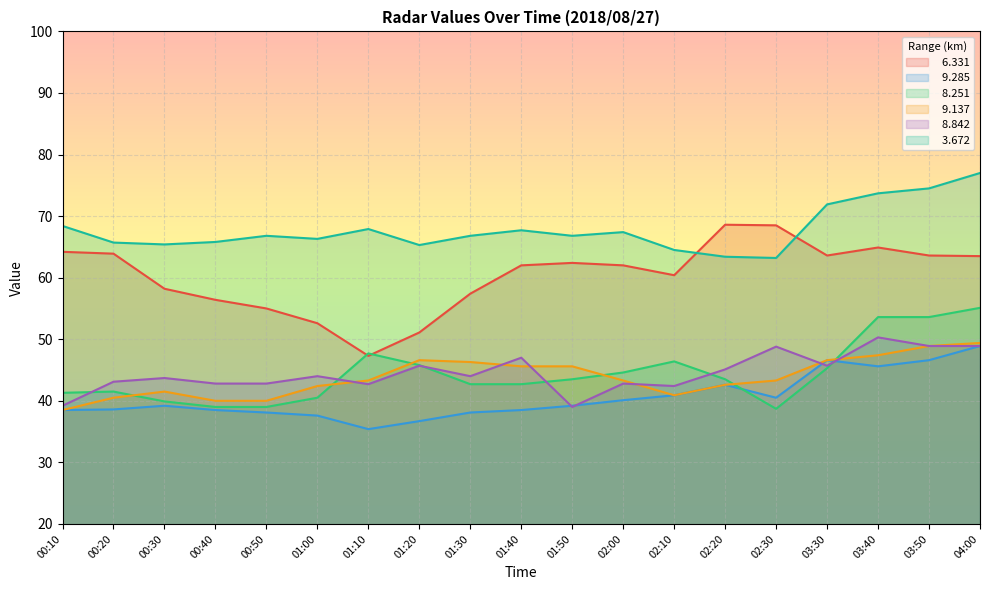

Which series has the widest spread of values?

  6.331